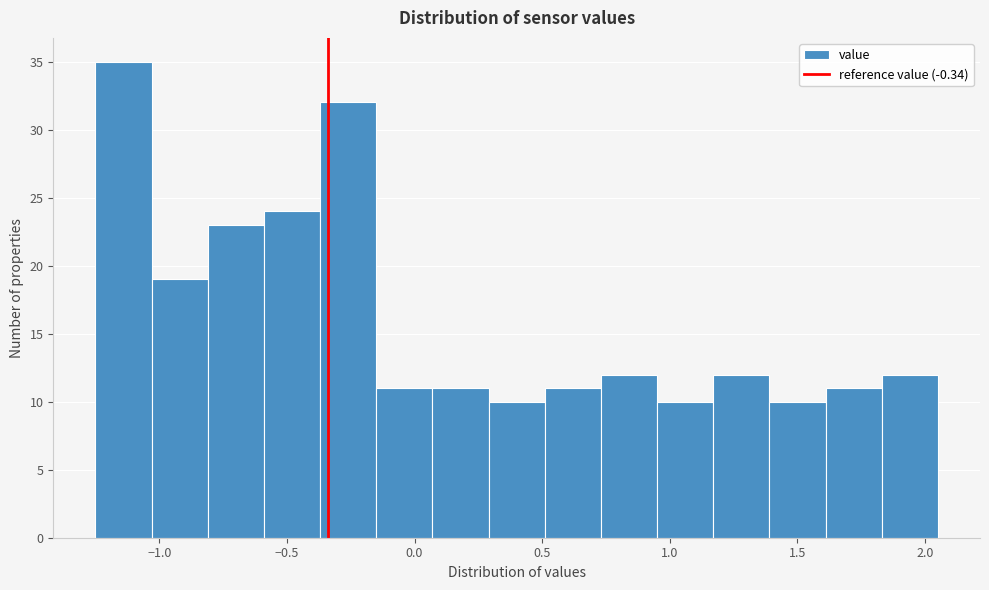

How tall is the bar that spans 1.39 to 1.61 on the x-axis? Neither the bar edges nor the heights are printed on the chart, so give them approximately, as read against the axes.

10